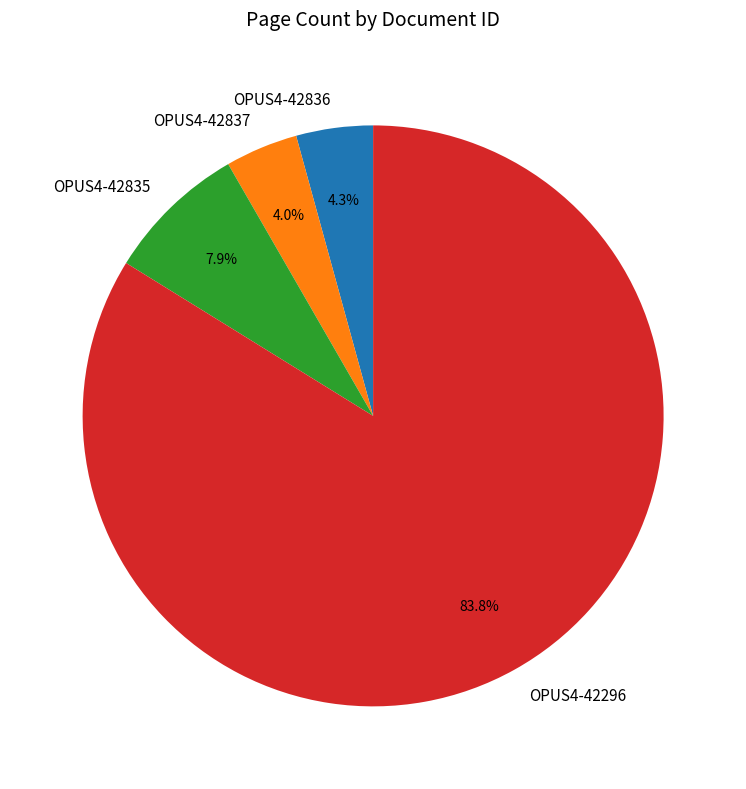

What percentage is NOT represented by OPUS4-42836?

95.7%